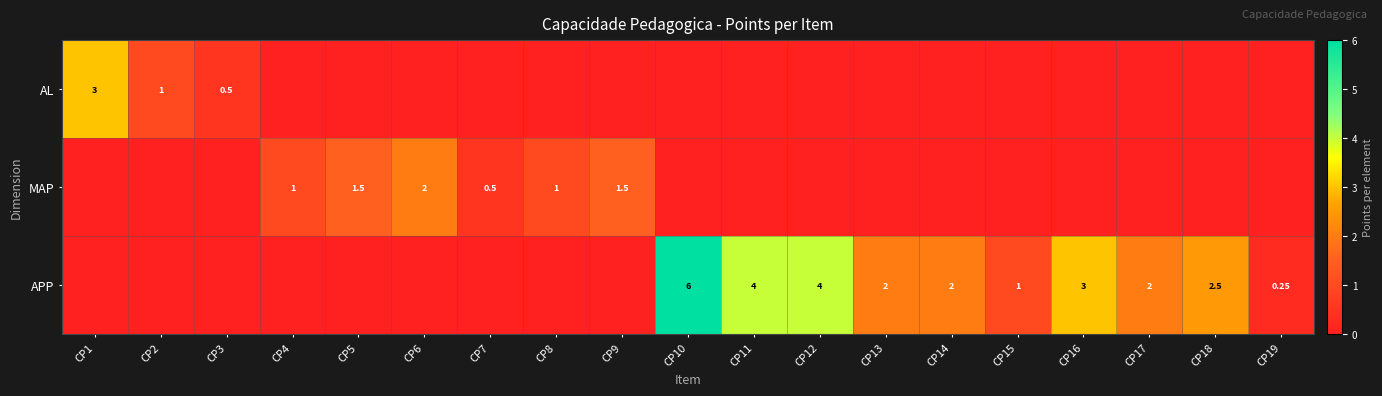

Rank the series at CP14 from highest to lowest value.

APP, AL, MAP